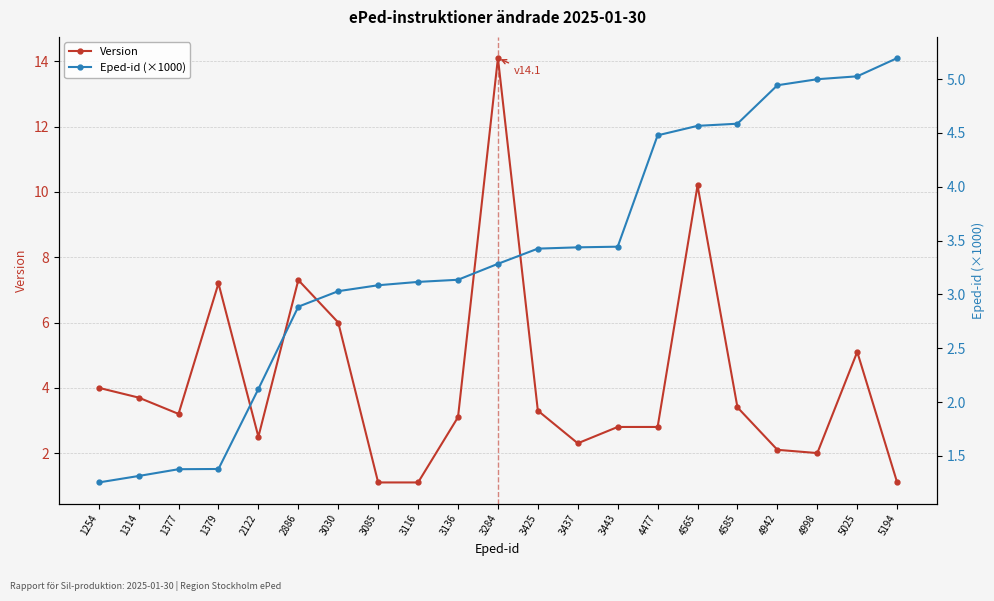

True or false: Version and Eped-id (×1000) cross at least once.

True